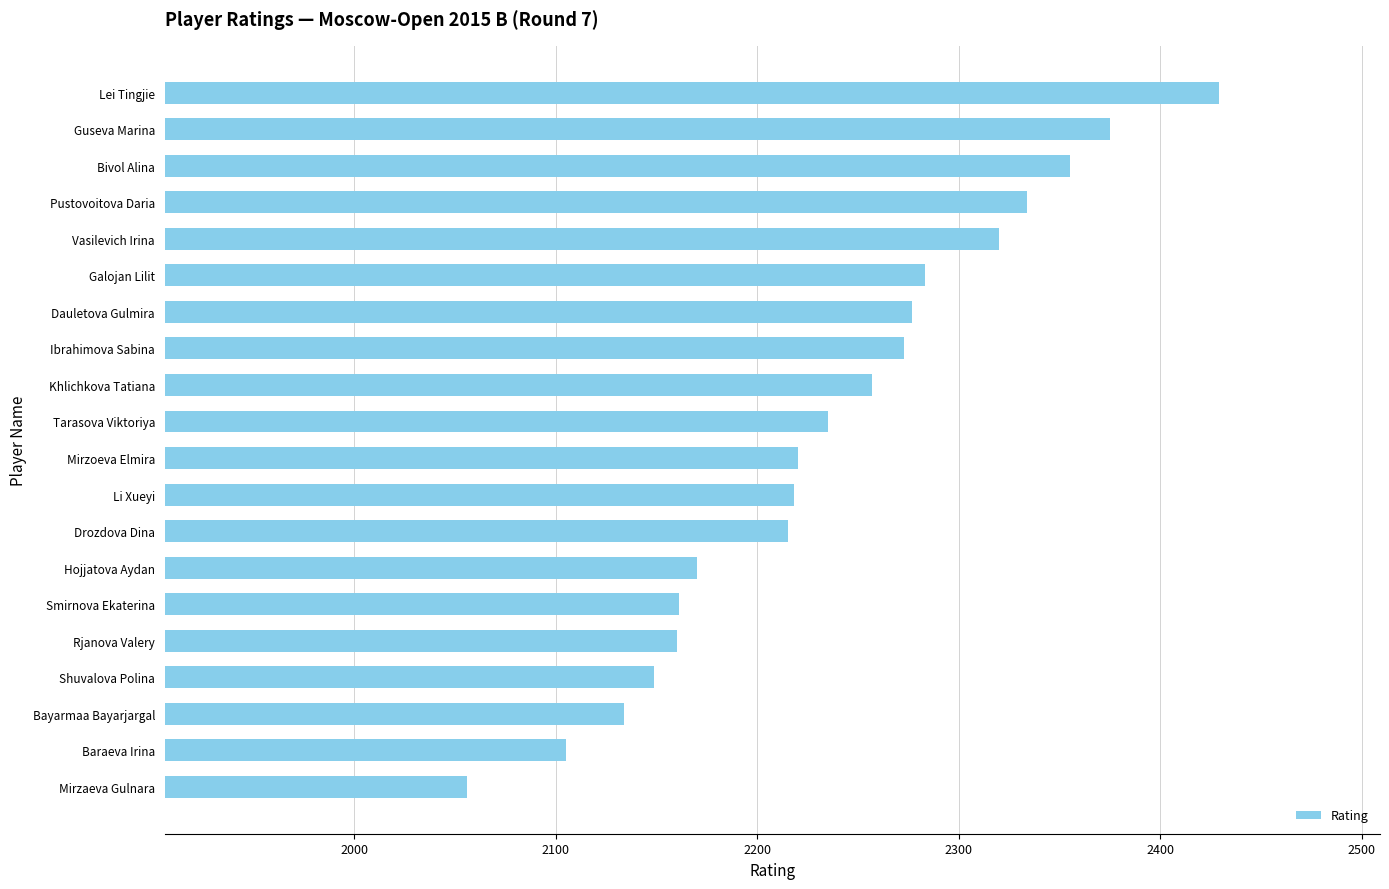

Count the number of data series in this chart.

1